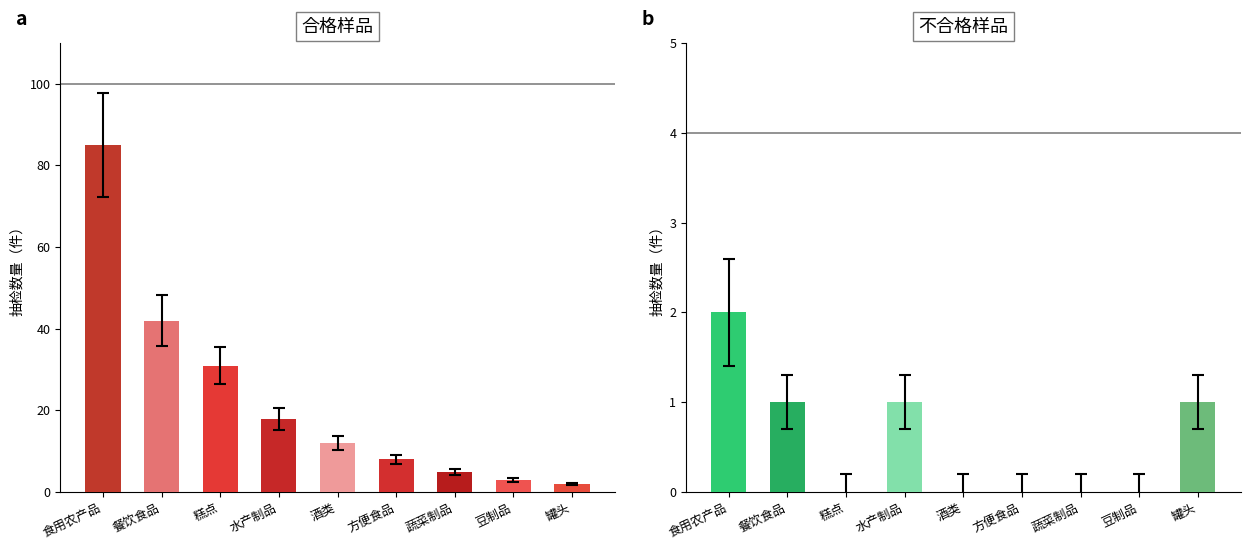

List the labels in order of 不合格 value, smallest first.

糕点, 酒类, 方便食品, 蔬菜制品, 豆制品, 餐饮食品, 水产制品, 罐头, 食用农产品